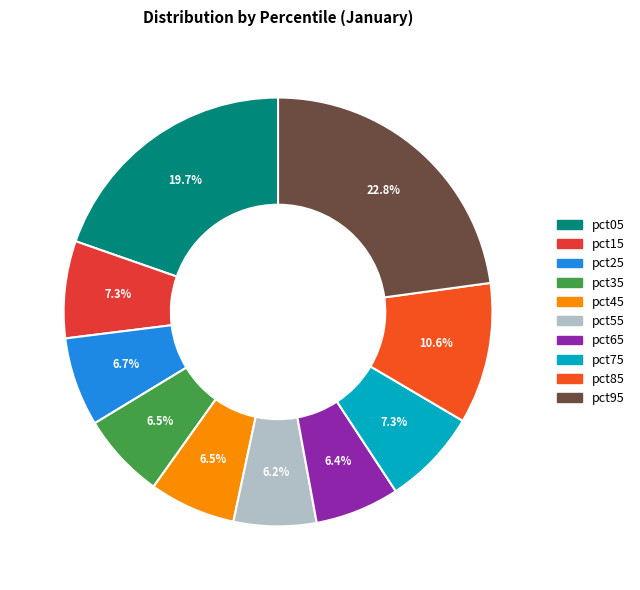

Combined, do pct85 and pct65 account for over 50%?

No